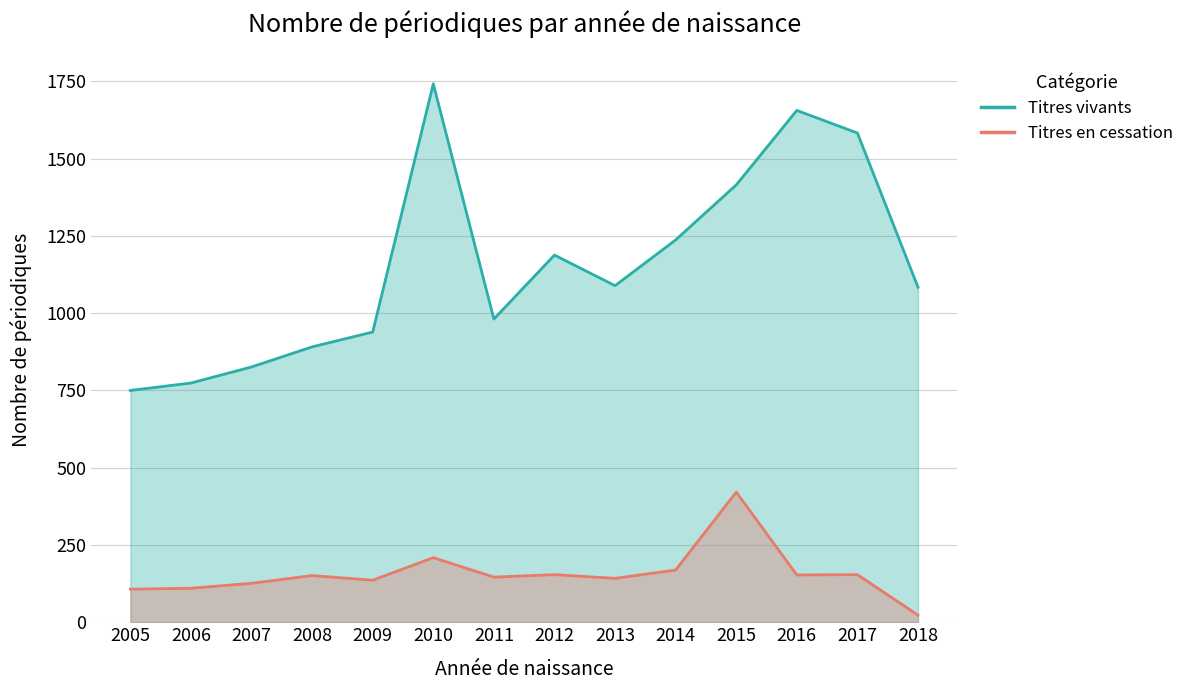

True or false: Titres en cessation and Titres vivants intersect in this chart.

False